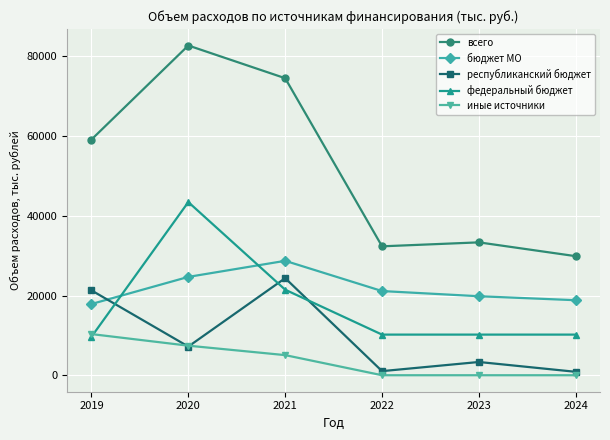

Is this an area chart (filled region under the line)?

No